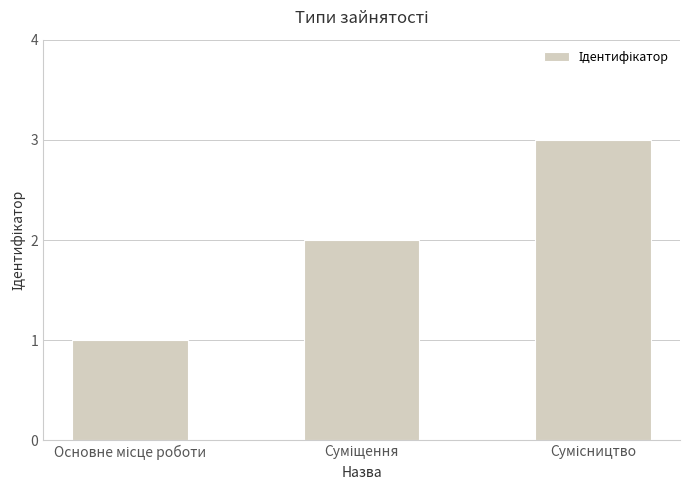

What is the greatest value displayed?

3